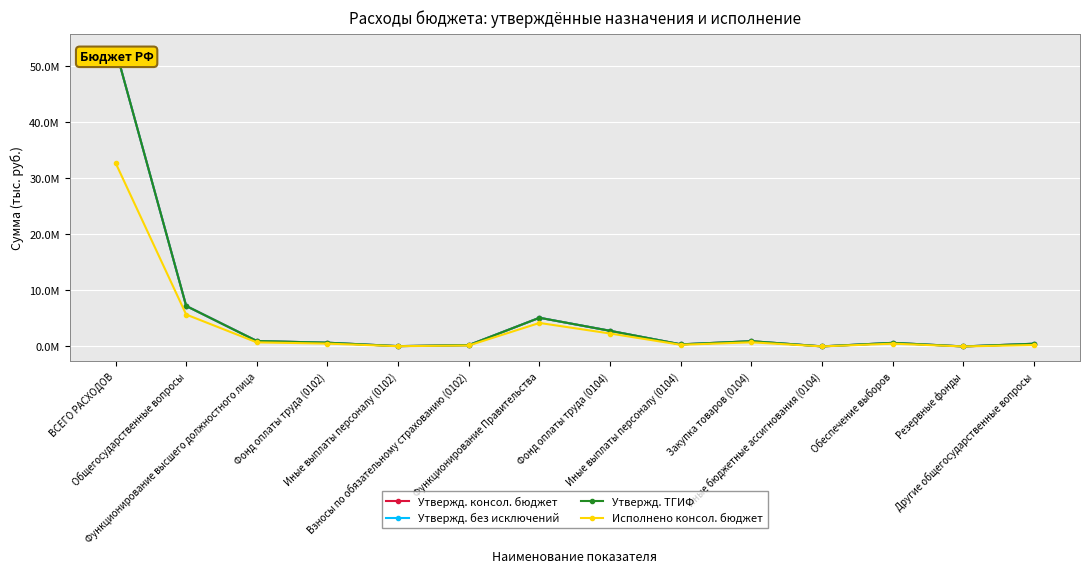

What is the spread (max minus min) of values at Закупка товаров (0104)?

199164.0